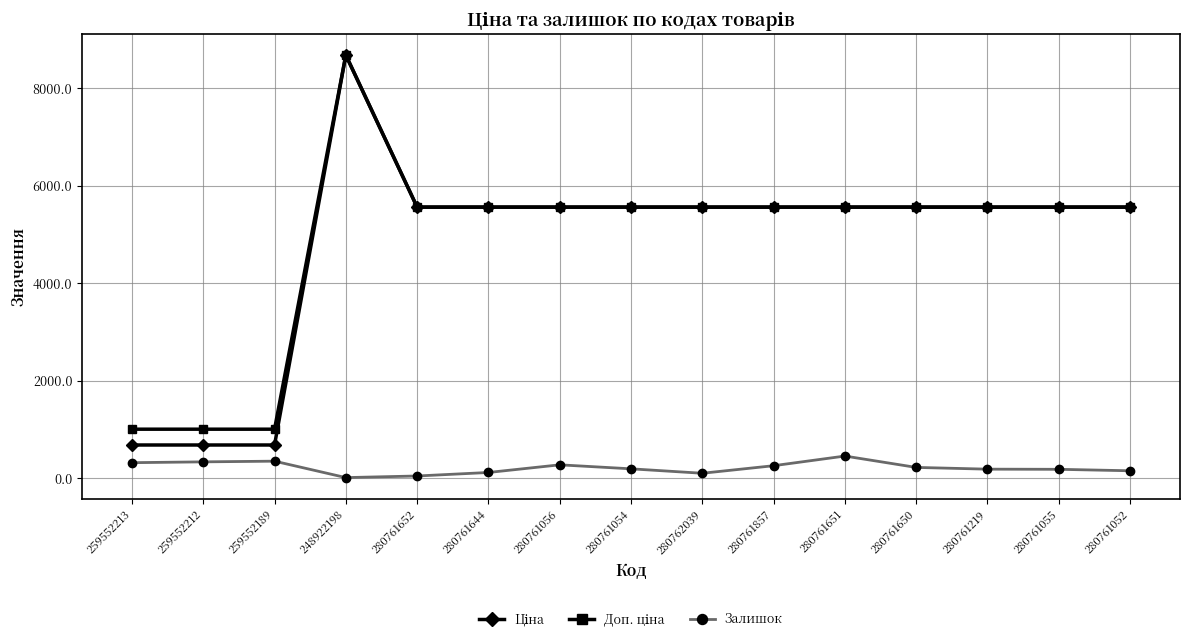

Count the number of categories in the chart.

15